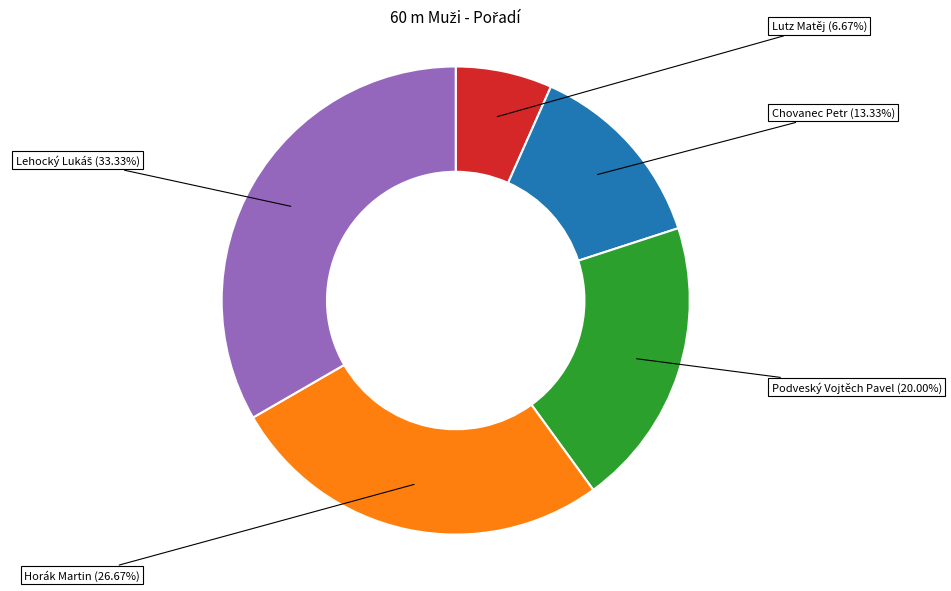

Is Lutz Matěj the majority of the pie?

No